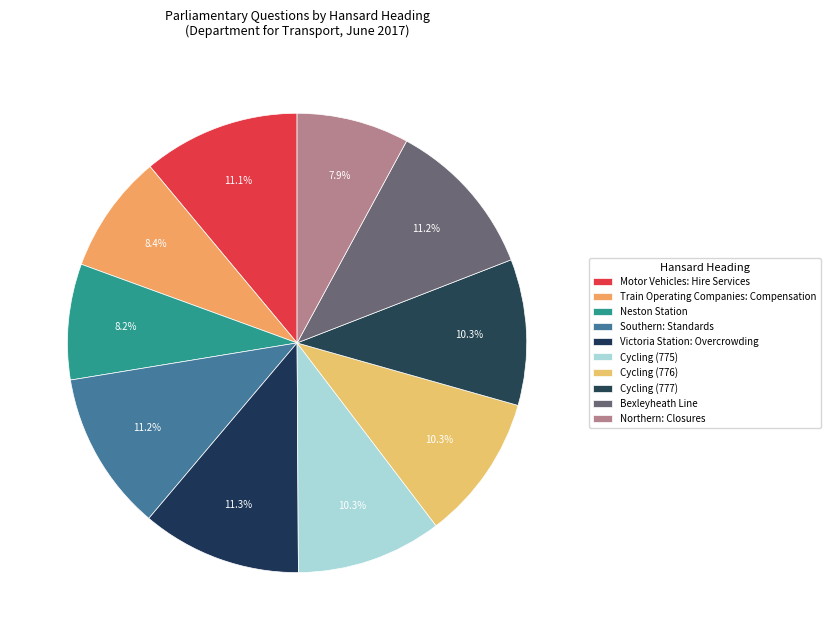

Count the number of slices in the pie.

10